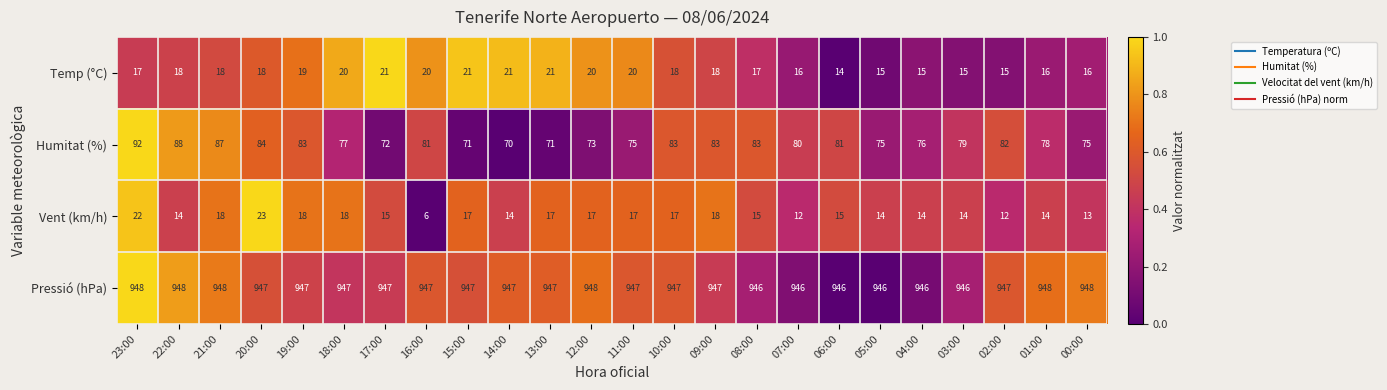

Count the Pressió (hPa) values in the range 947 to 948.

18